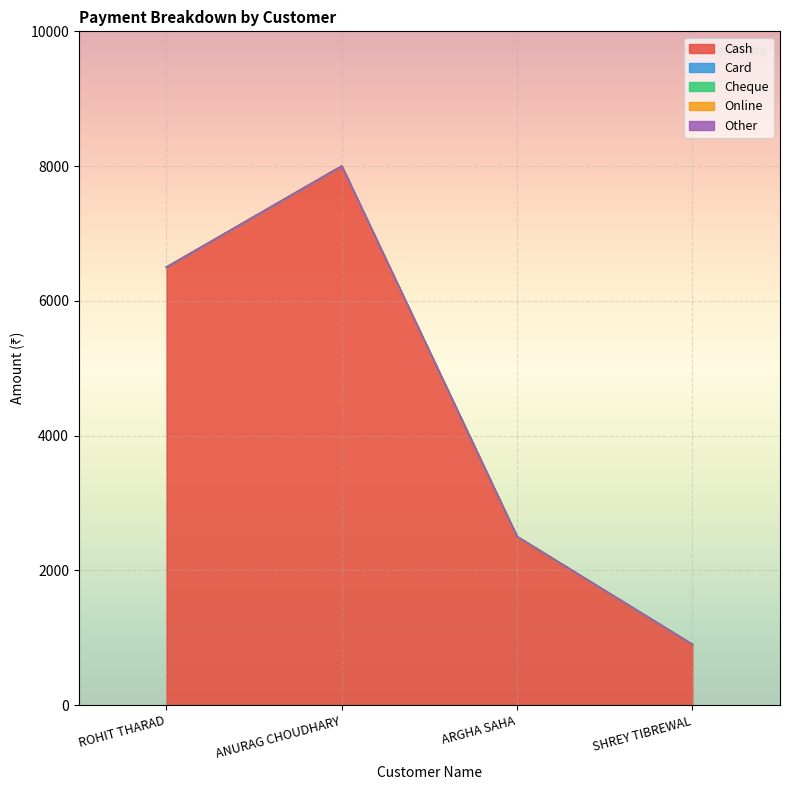

What is the difference between the maximum and second lowest values in the Cash series?

5500